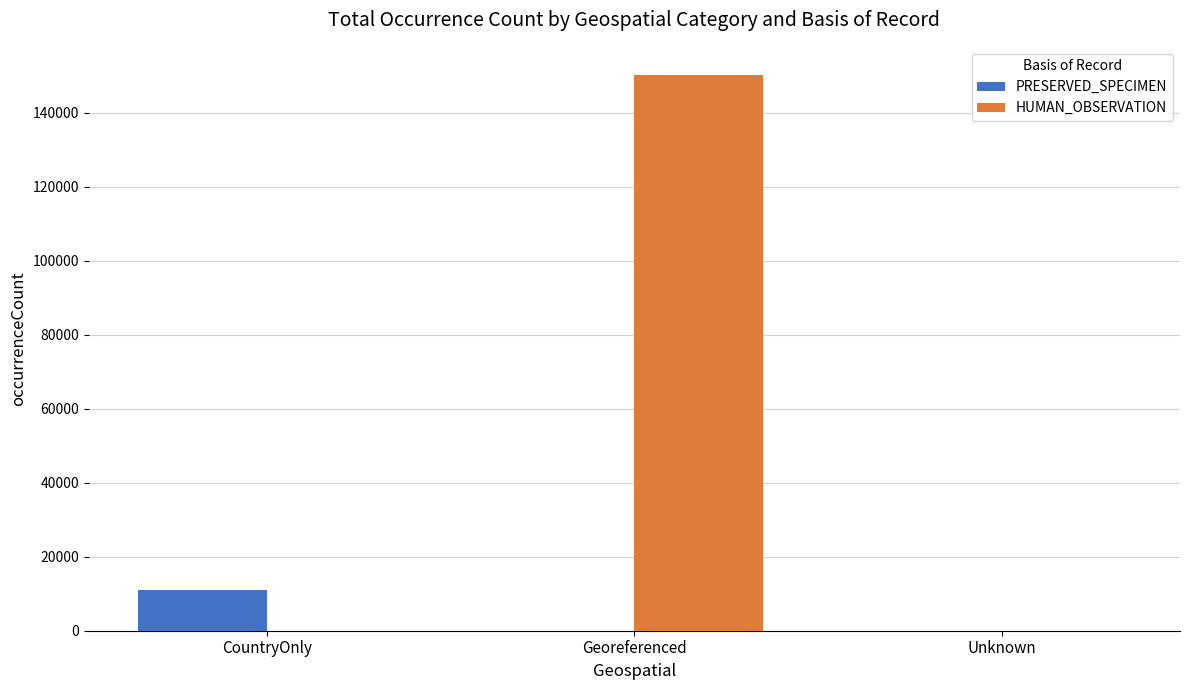

Where is PRESERVED_SPECIMEN nearest to the value 5480?

Unknown